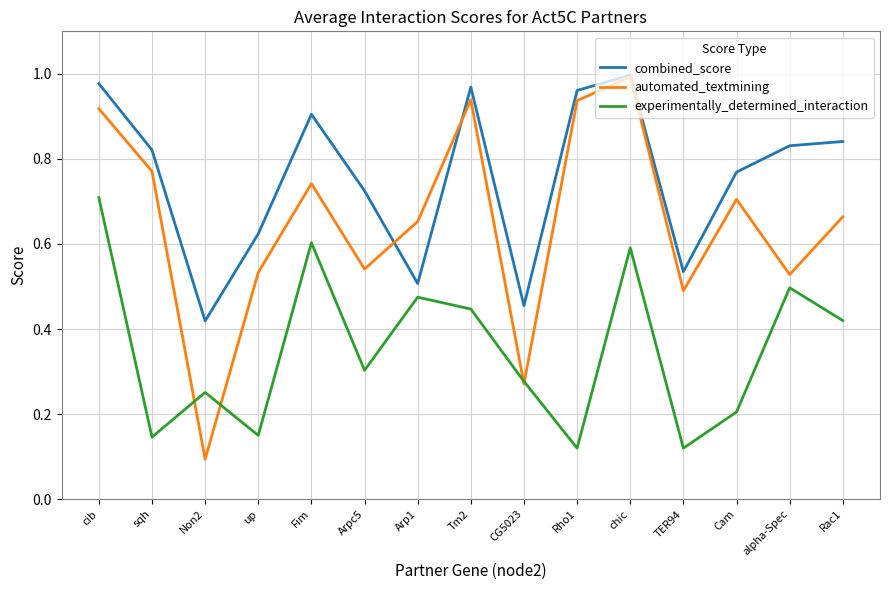

How many categories are shown in the chart?

15